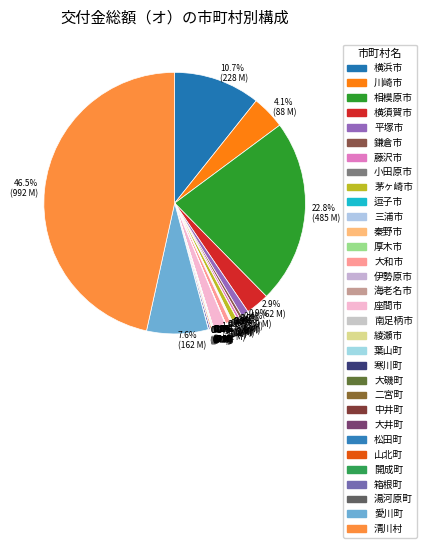

What is the change in value from 三浦市 to 大和市?

+12682700